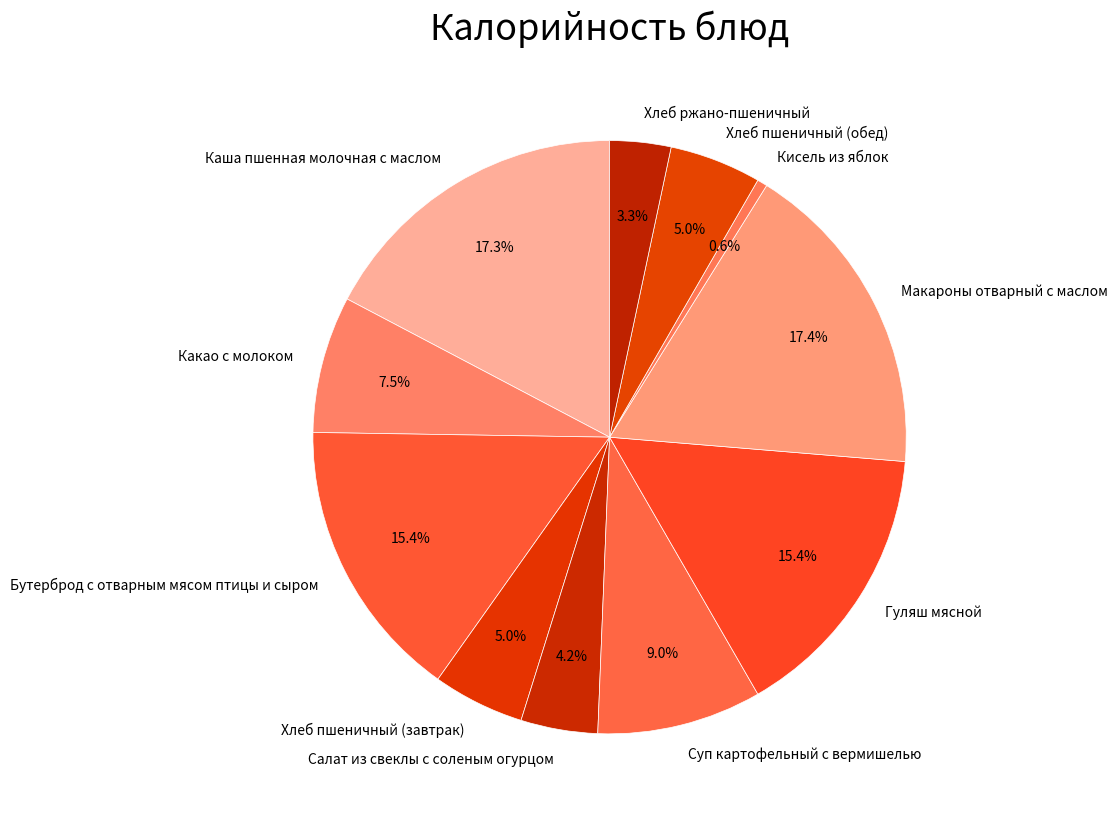

Does Каша пшенная молочная с маслом account for over 50% of the chart?

No